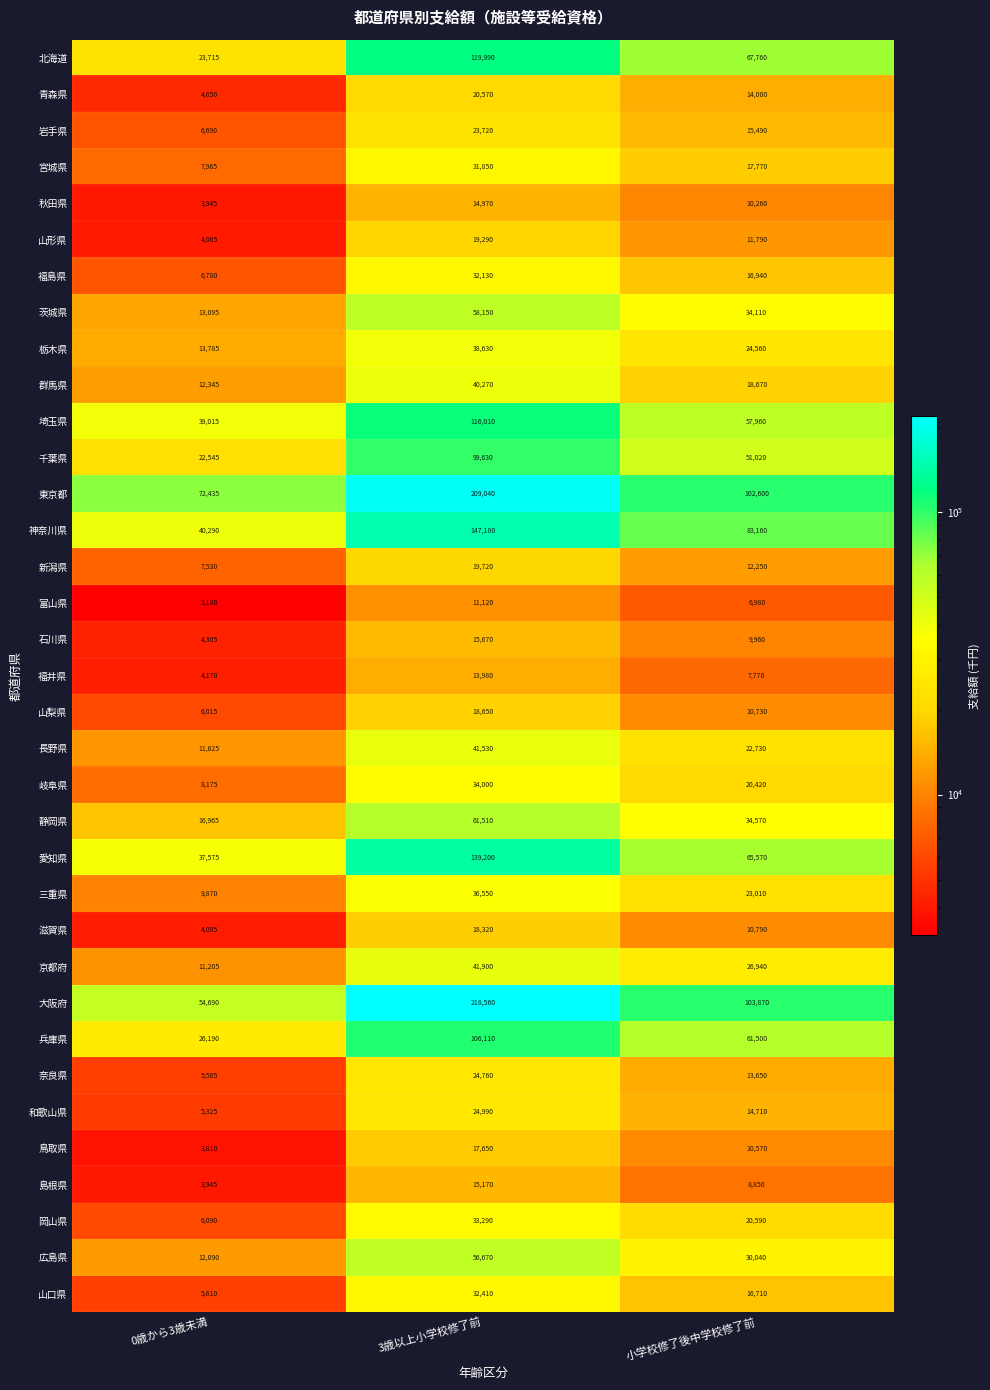

What is the difference between the maximum and minimum values in the 栃木県 series?

24845